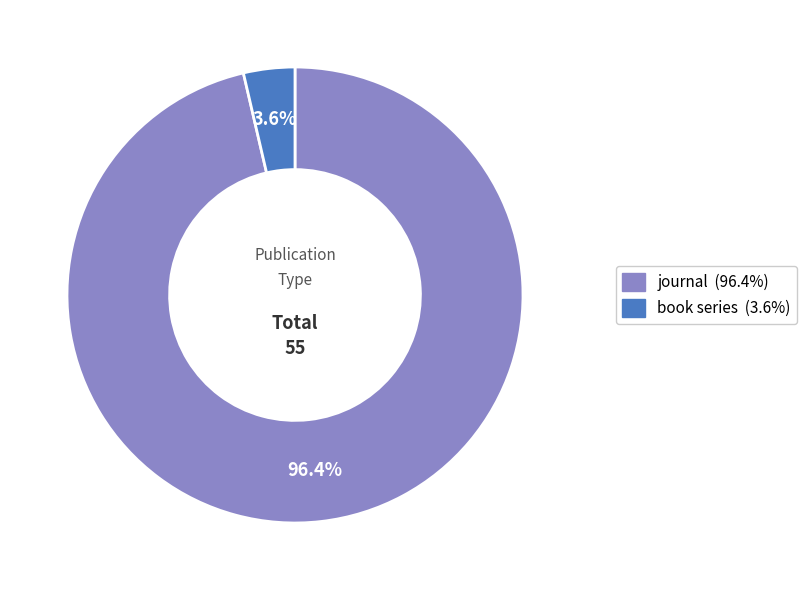

Between journal and book series, which is larger?

journal